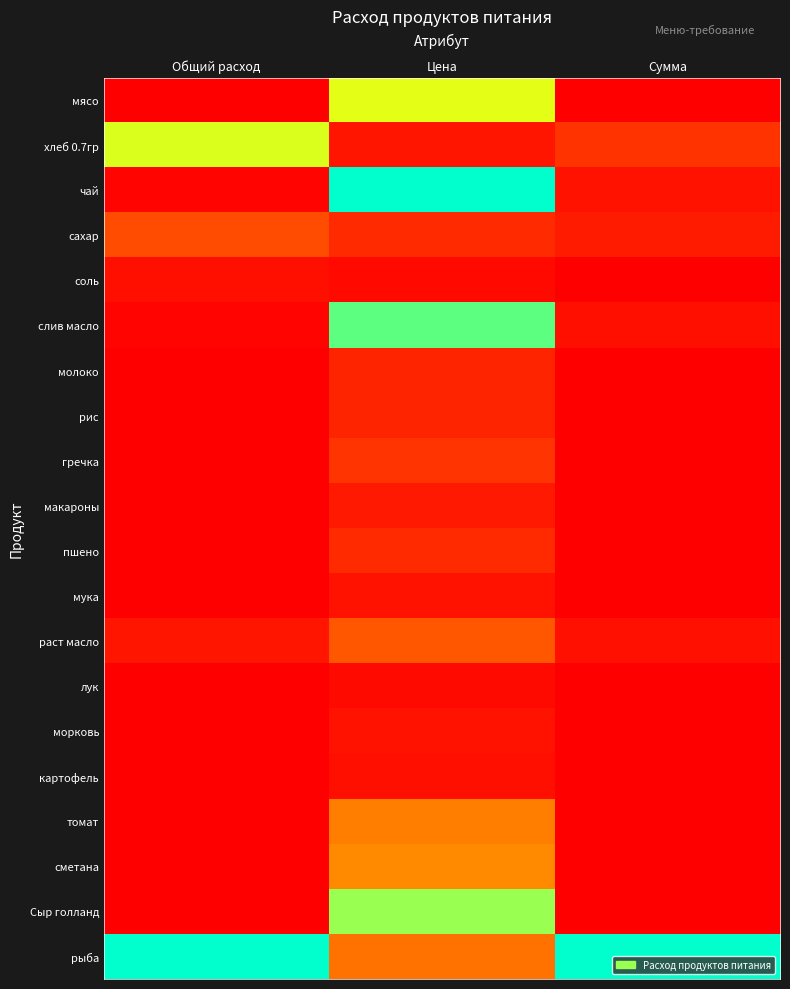

Reading left to right, transcribe all the data shown in this chart.

мясо: Общий расход=0.0	Цена=0.7	Сумма=0.0
хлеб 0.7гр: Общий расход=0.7	Цена=0.1	Сумма=0.1
чай: Общий расход=0.0	Цена=1.0	Сумма=0.0
сахар: Общий расход=0.2	Цена=0.1	Сумма=0.1
соль: Общий расход=0.0	Цена=0.0	Сумма=0.0
слив масло: Общий расход=0.0	Цена=0.9	Сумма=0.0
молоко: Общий расход=0.0	Цена=0.1	Сумма=0.0
рис: Общий расход=0.0	Цена=0.1	Сумма=0.0
гречка: Общий расход=0.0	Цена=0.1	Сумма=0.0
макароны: Общий расход=0.0	Цена=0.1	Сумма=0.0
пшено: Общий расход=0.0	Цена=0.1	Сумма=0.0
мука: Общий расход=0.0	Цена=0.0	Сумма=0.0
раст масло: Общий расход=0.1	Цена=0.2	Сумма=0.0
лук: Общий расход=0.0	Цена=0.0	Сумма=0.0
морковь: Общий расход=0.0	Цена=0.1	Сумма=0.0
картофель: Общий расход=0.0	Цена=0.0	Сумма=0.0
томат: Общий расход=0.0	Цена=0.3	Сумма=0.0
сметана: Общий расход=0.0	Цена=0.4	Сумма=0.0
Сыр голланд: Общий расход=0.0	Цена=0.8	Сумма=0.0
рыба: Общий расход=1.0	Цена=0.3	Сумма=1.0